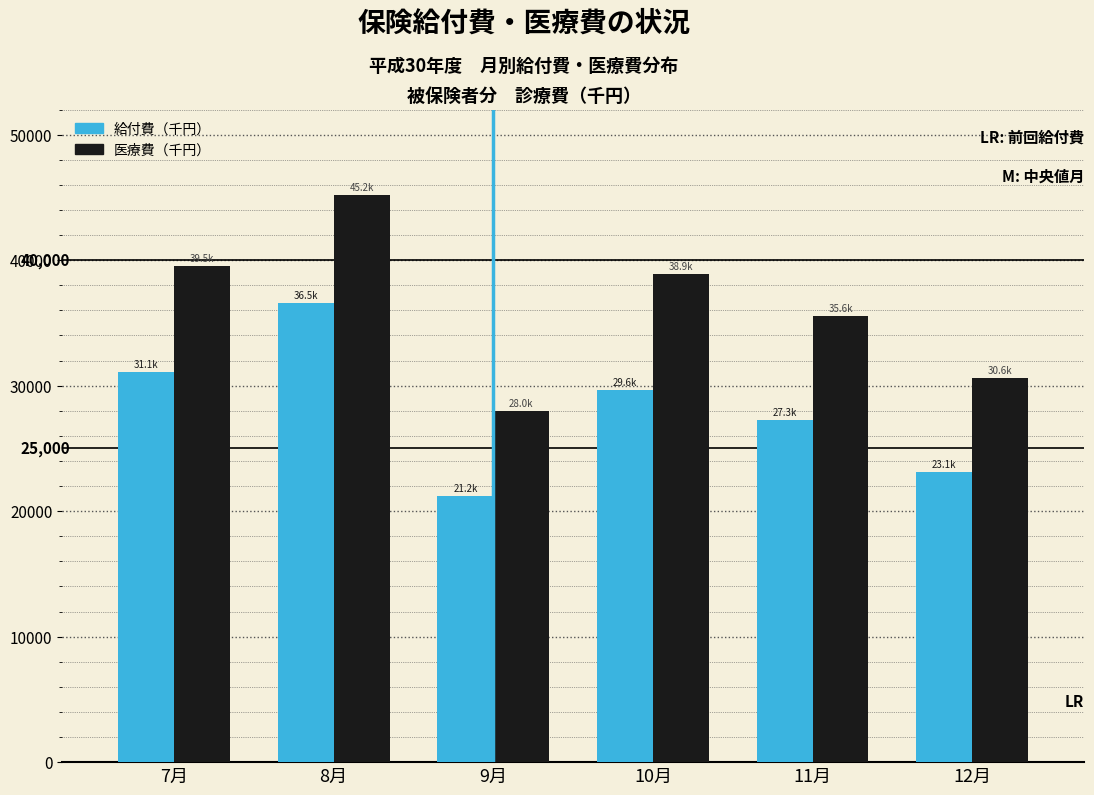

Reading left to right, list all the values displayed in this chart.

給付費（千円）: 7月=31104.8	8月=36546.4	9月=21202.4	10月=29625.8	11月=27288.2	12月=23081.4
医療費（千円）: 7月=39517.5	8月=45152.6	9月=27998.9	10月=38867.2	11月=35574.7	12月=30572.4